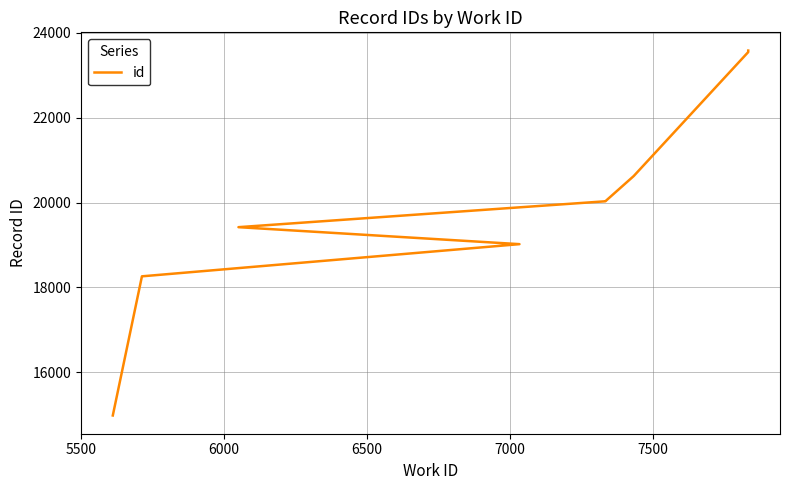

Where is the data nearest to the value 19283?

6500